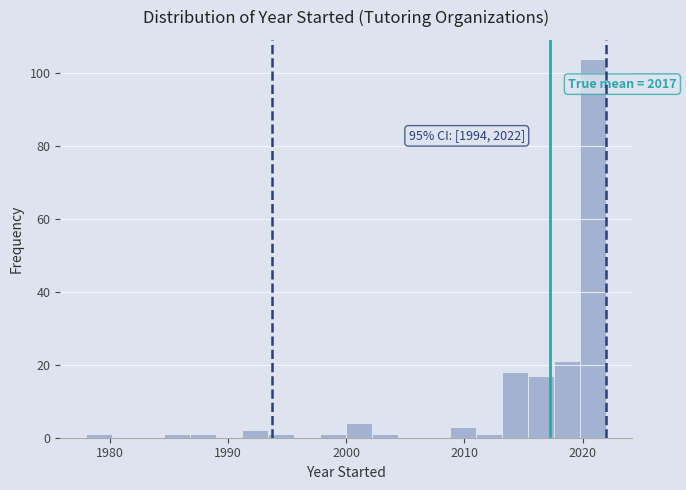

Around what value on the x-axis is the tallest bar? Give the approximate position of its centre, as read against the axis.

2021